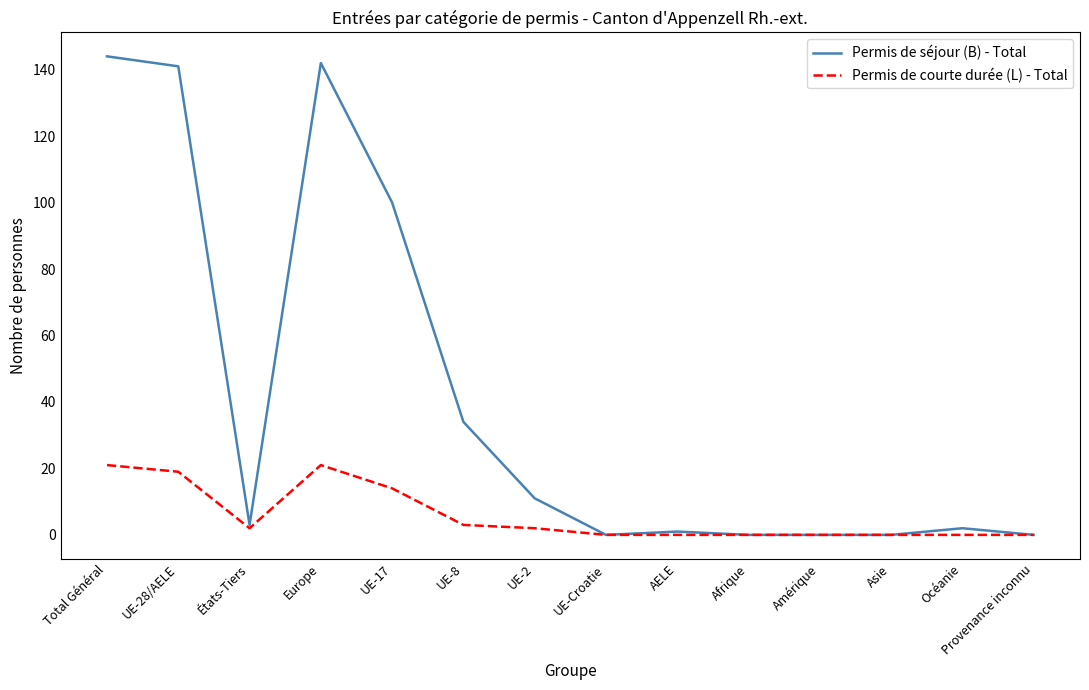

Is the value of Permis de séjour (B) - Total at Afrique greater than the value of Permis de courte durée (L) - Total at UE-8?

No